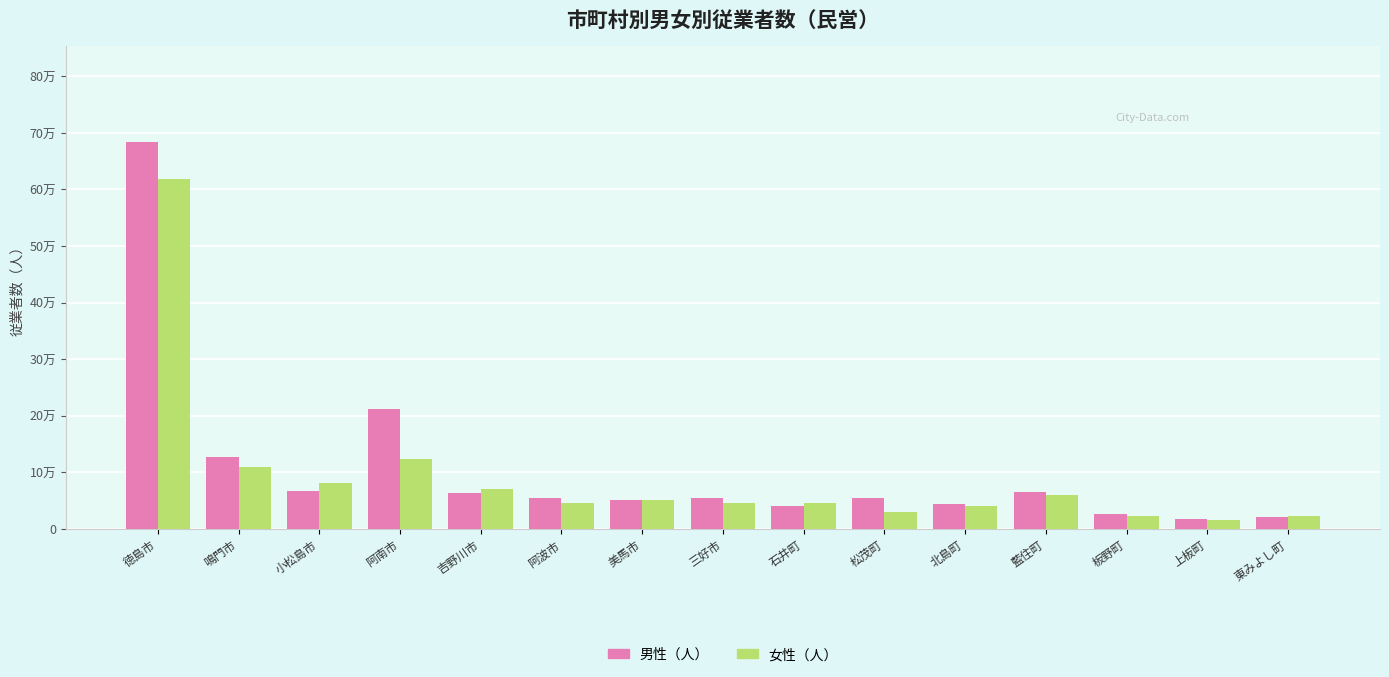

What are all the series names shown in the legend?

男性（人）, 女性（人）